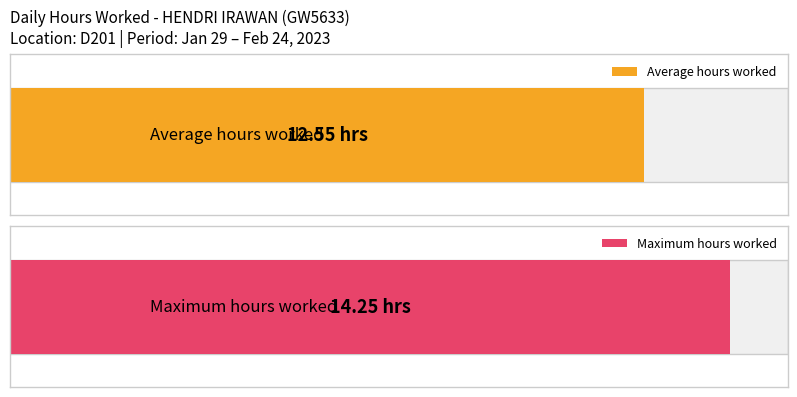

The value at 29 is 14.7. True or false?

False